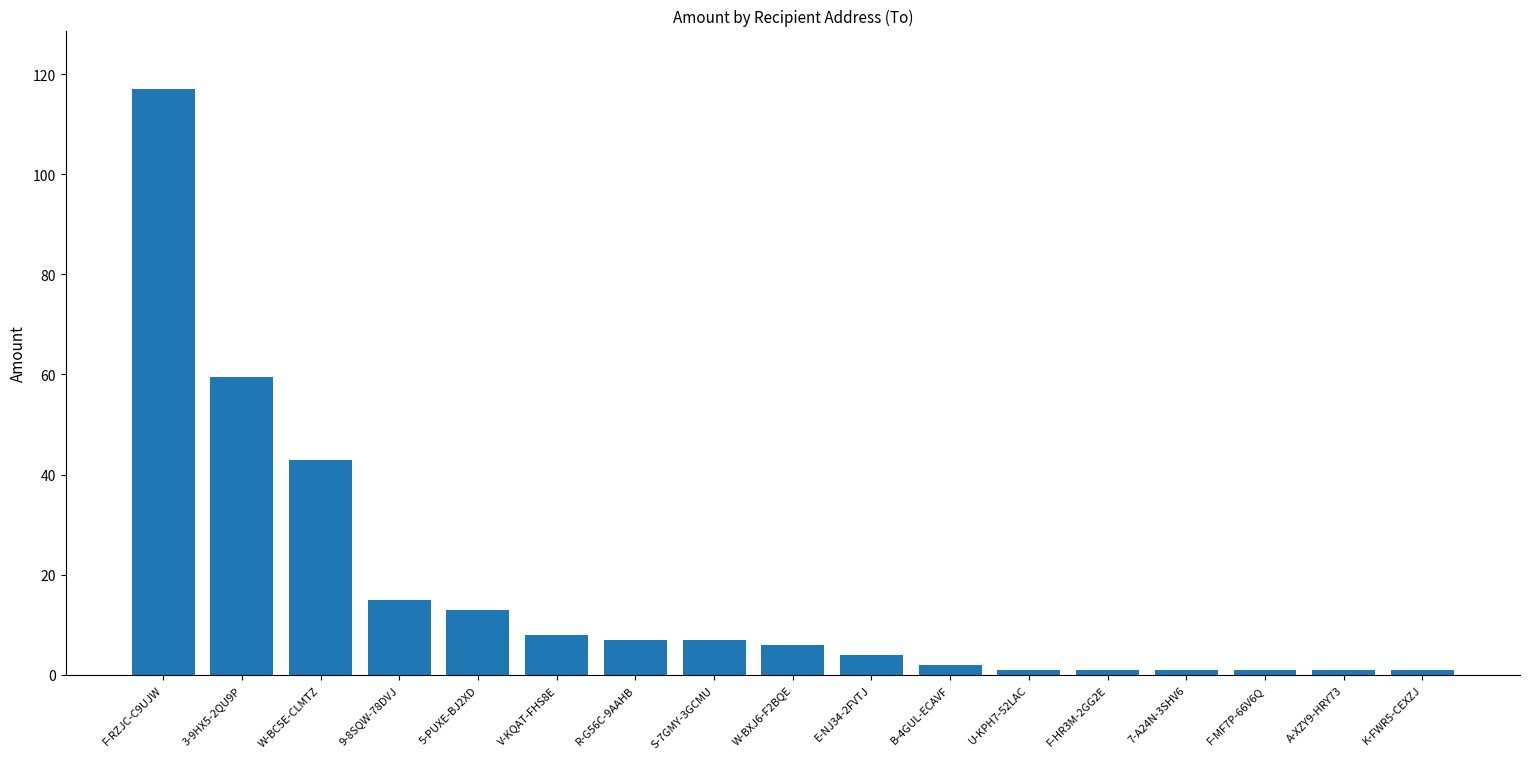

Reading left to right, transcribe all the data shown in this chart.

117.0	59.4	43.0	15.0	13.0	8.0	7.0	7.0	6.0	4.0	2.0	1.0	1.0	1.0	1.0	1.0	1.0